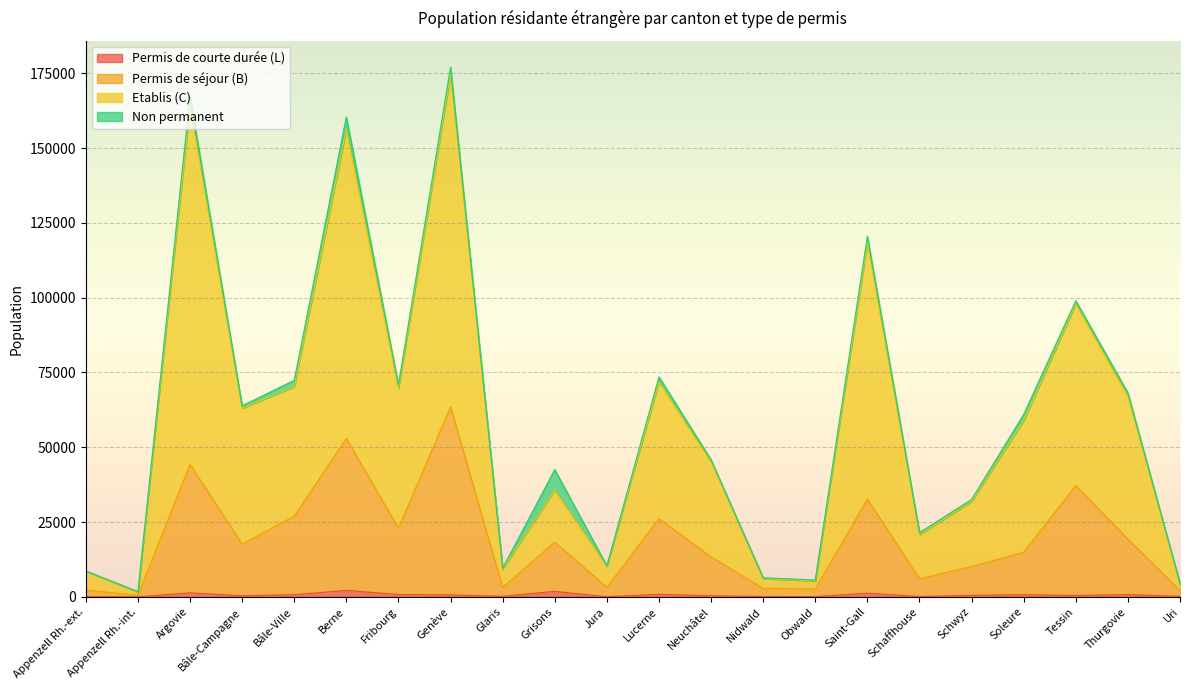

What are all the series names shown in the legend?

Permis de courte durée (L), Permis de séjour (B), Etablis (C), Non permanent